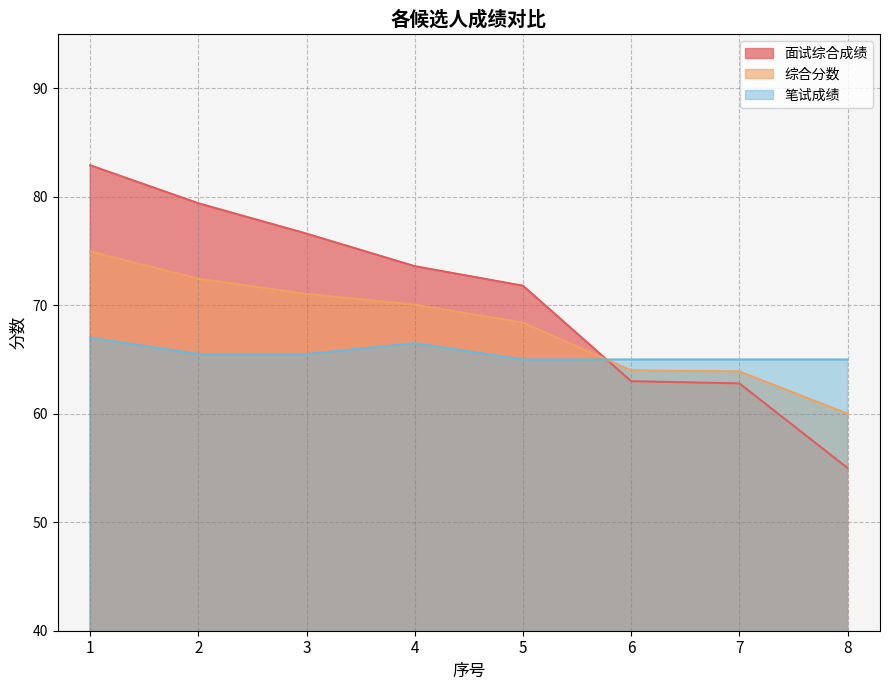

Rank the series at 4 from highest to lowest value.

面试综合成绩, 综合分数, 笔试成绩